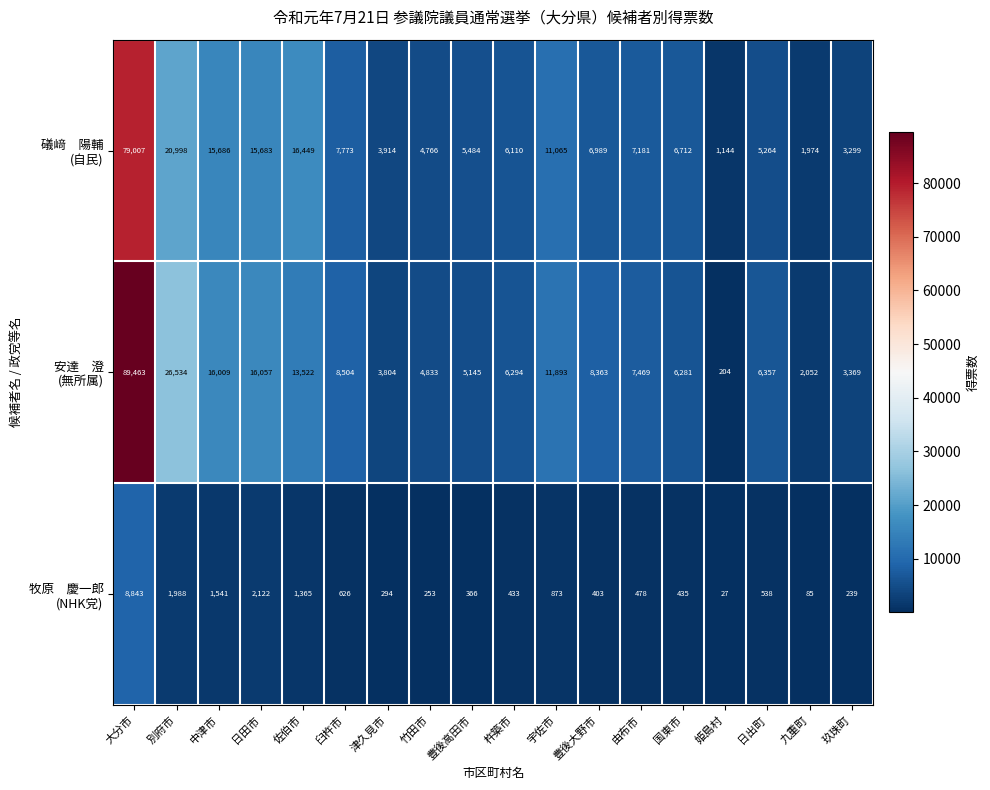

At which category is the sum across all series the highest?

大分市